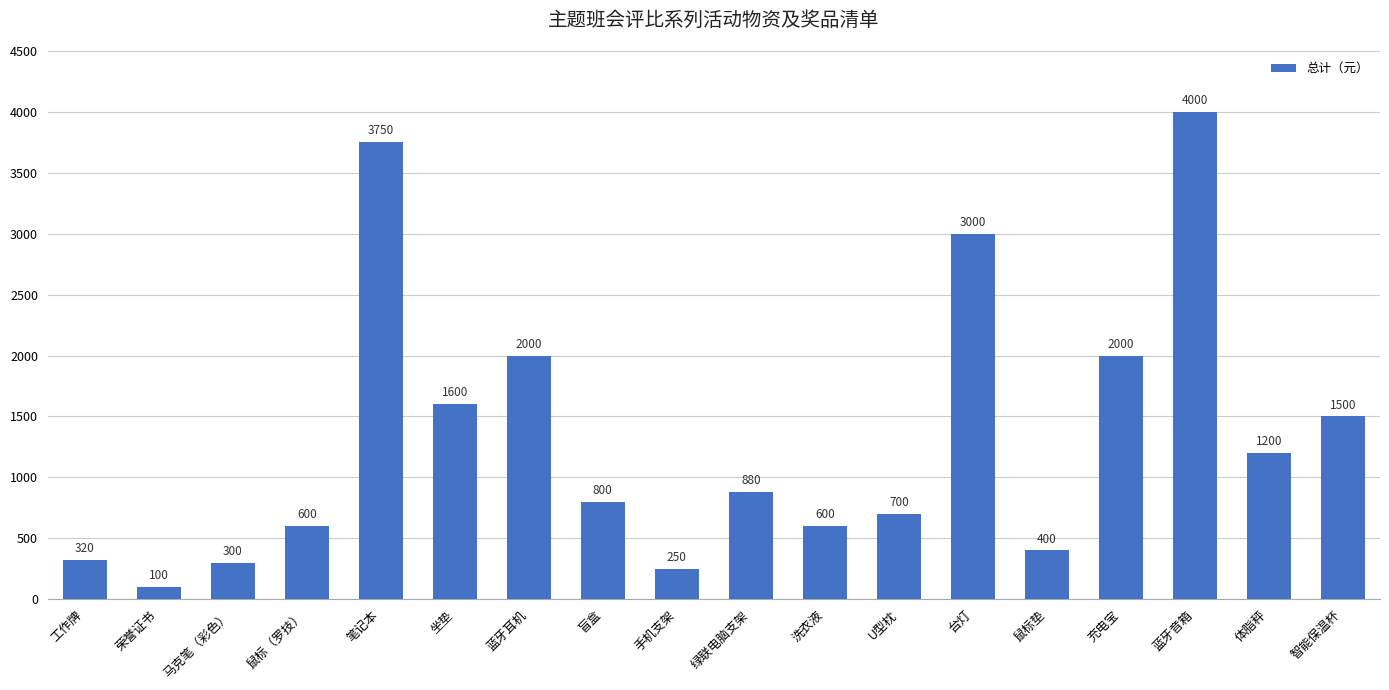

Reading left to right, transcribe all the data shown in this chart.

工作牌=320	荣誉证书=100	马克笔（彩色）=300	鼠标（罗技）=600	笔记本=3750	坐垫=1600	蓝牙耳机=2000	盲盒=800	手机支架=250	绿联电脑支架=880	洗衣液=600	U型枕=700	台灯=3000	鼠标垫=400	充电宝=2000	蓝牙音箱=4000	体脂秤=1200	智能保温杯=1500